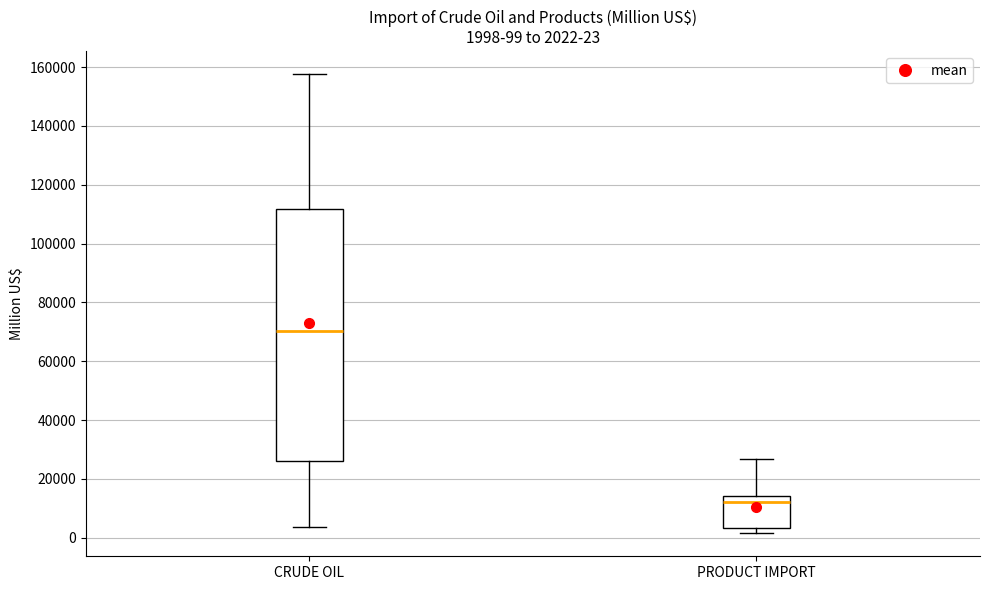

Which box has the lowest median line?

PRODUCT IMPORT